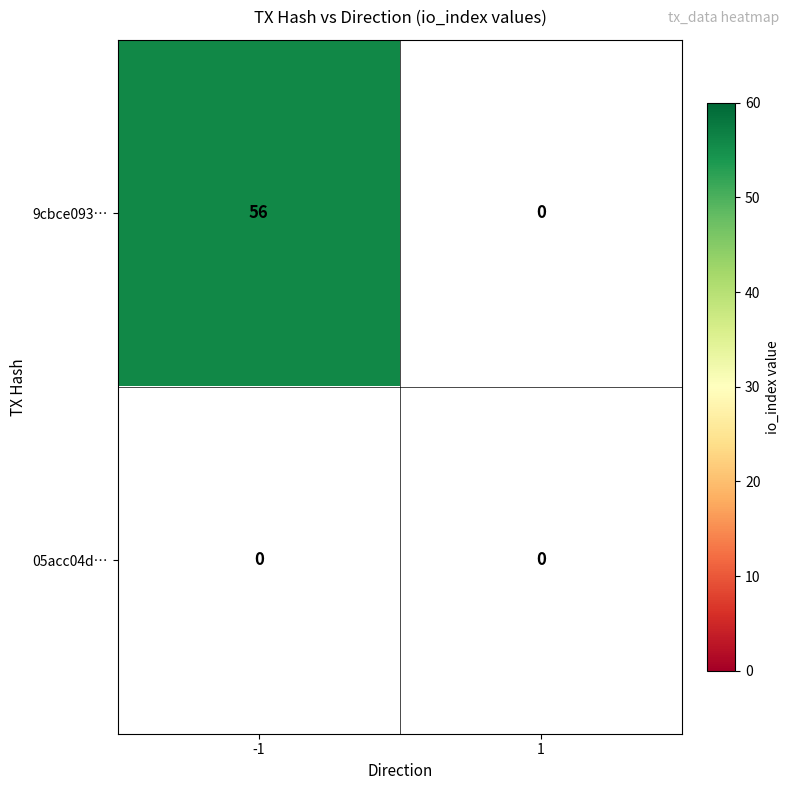

Is it true that 9cbce09367dce61564d6f0c02e487a5ab749293 equals 56 at -1?

True